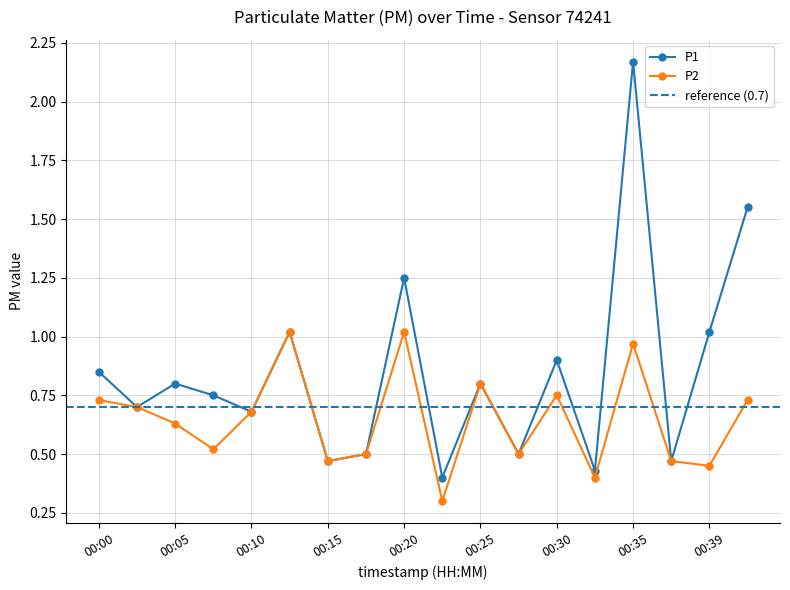

At which category is the sum across all series the highest?

00:35